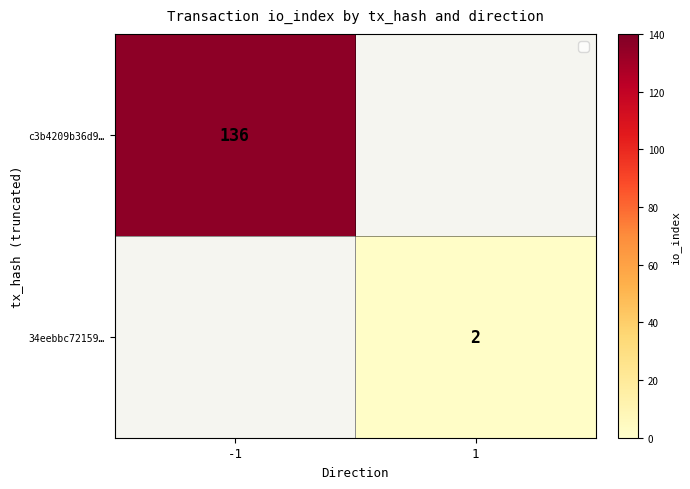

List the series in order of their overall mean, highest first.

c3b4209b36d9…, 34eebbc72159…